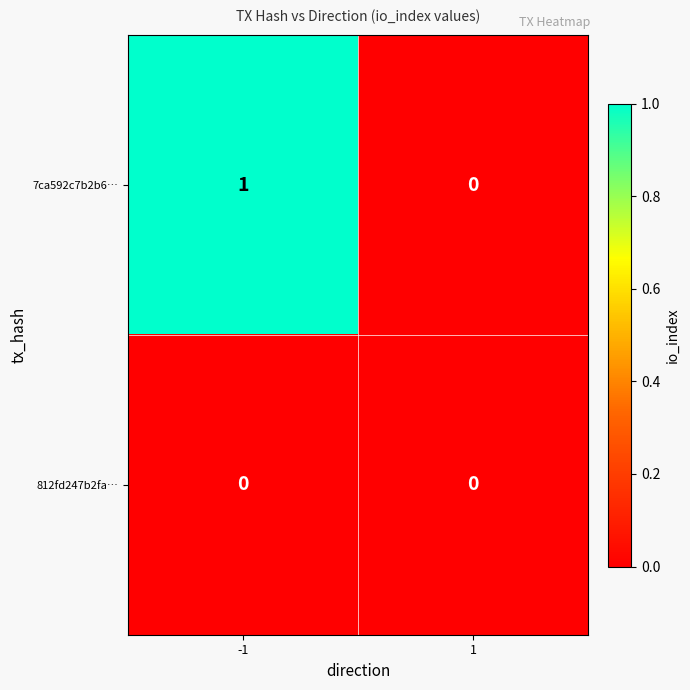

Rank the series by their average value, from highest to lowest.

7ca592c7b2b6…, 812fd247b2fa…